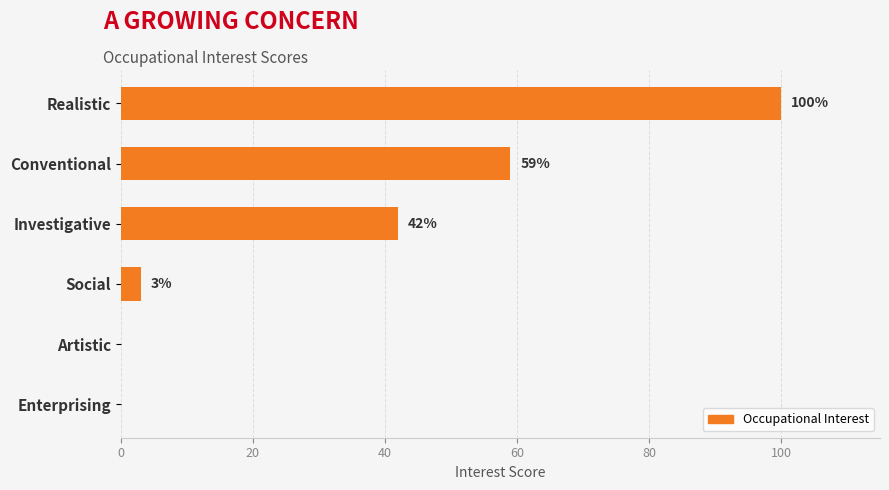

The value at Artistic is -49. True or false?

False